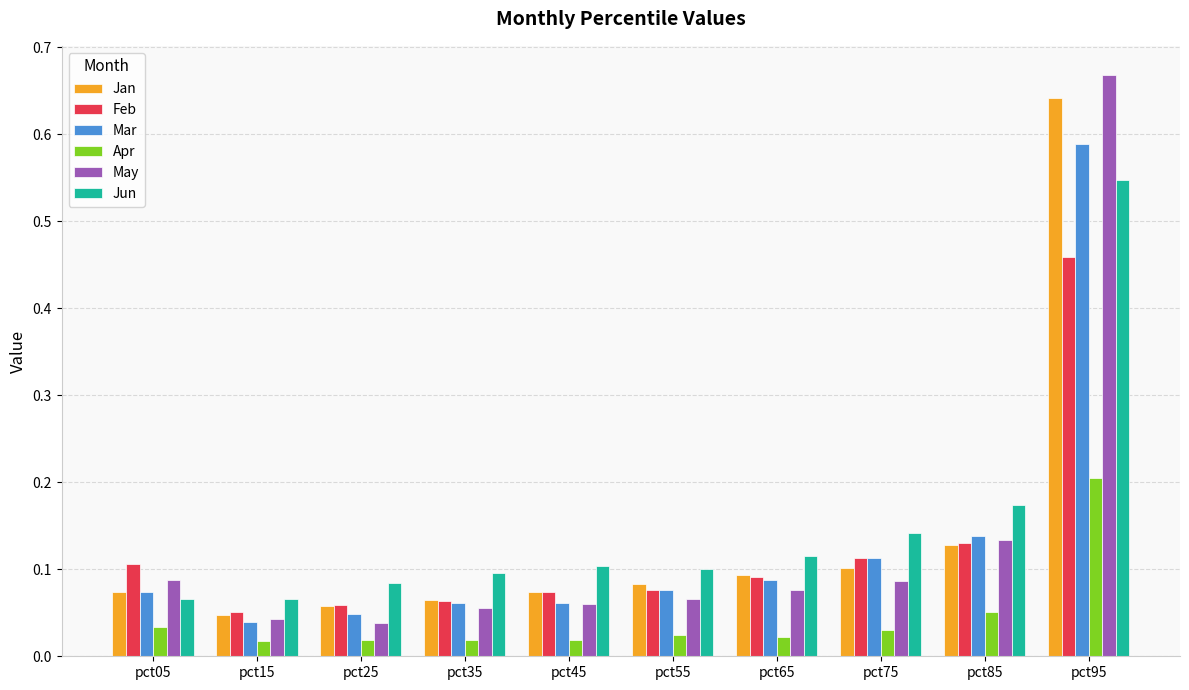

How many bars are there in total?

60